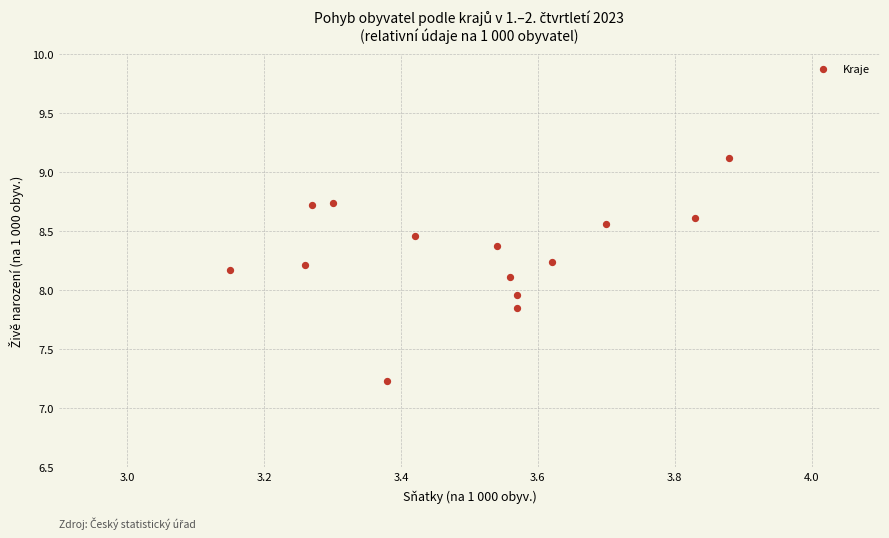

What is the range of Y values (max minus min)?

1.9